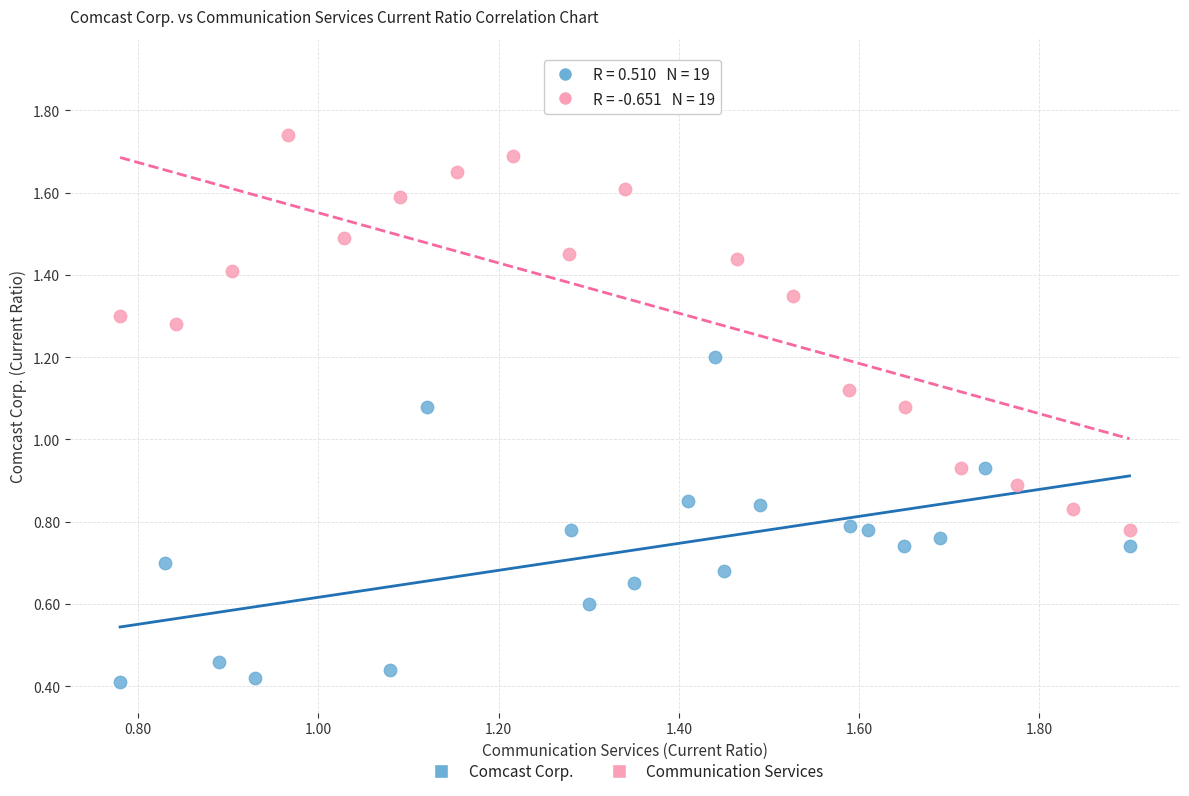

Which series reaches the maximum Y coordinate?

Communication Services